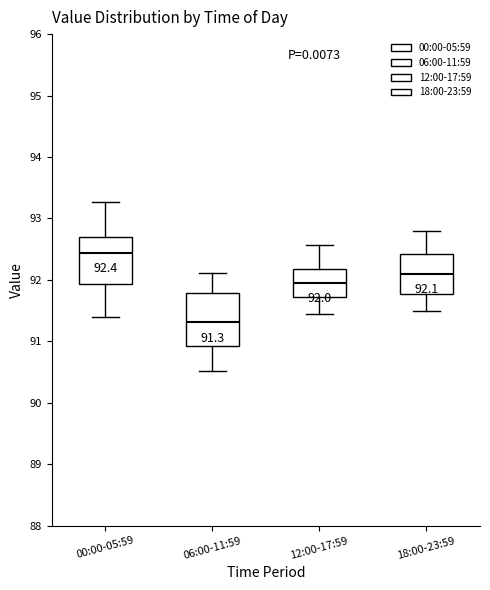

Which box has the highest median line?

00:00-05:59